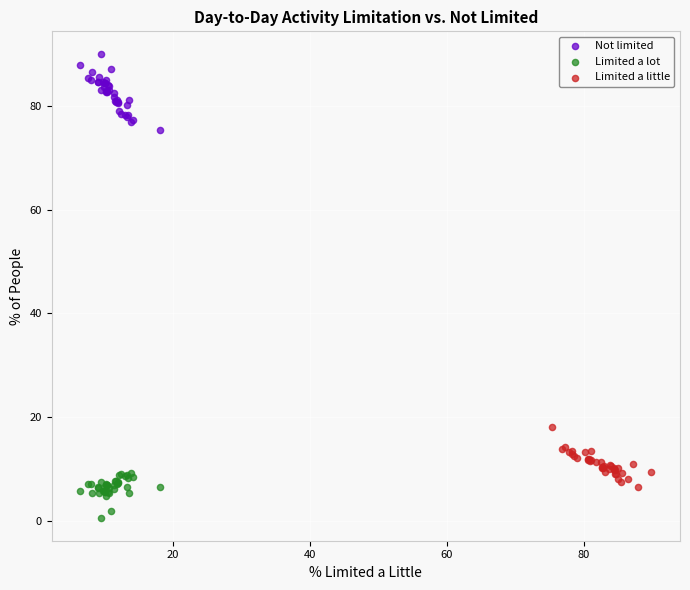

Which series contains the lowest Y value?

Limited a lot